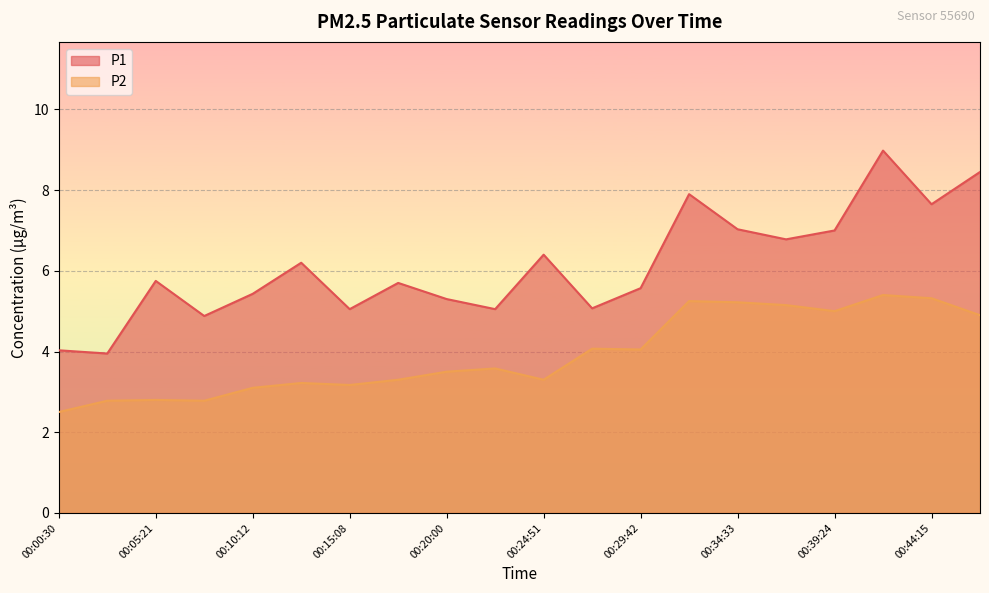

True or false: P1 and P2 cross at least once.

False